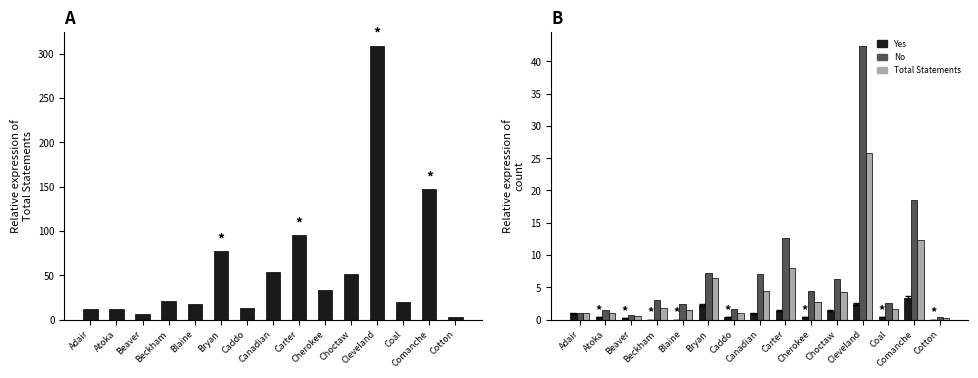

Which series has the largest total across all categories?

No